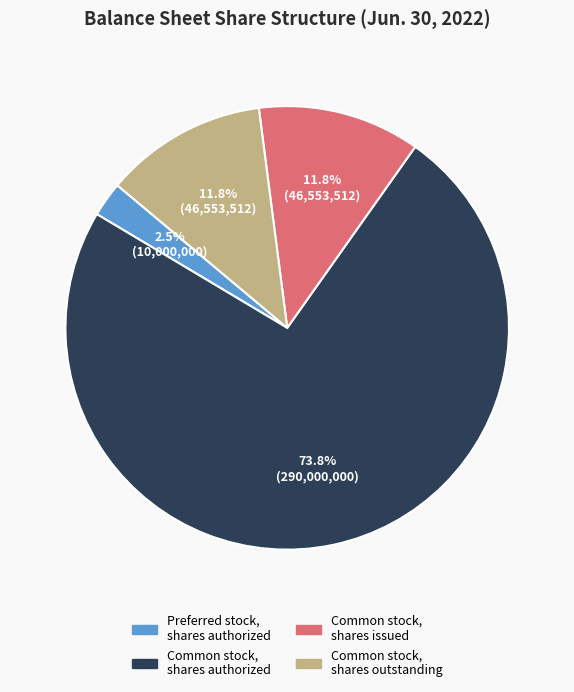

Is there any slice that represents more than half of the pie?

Yes